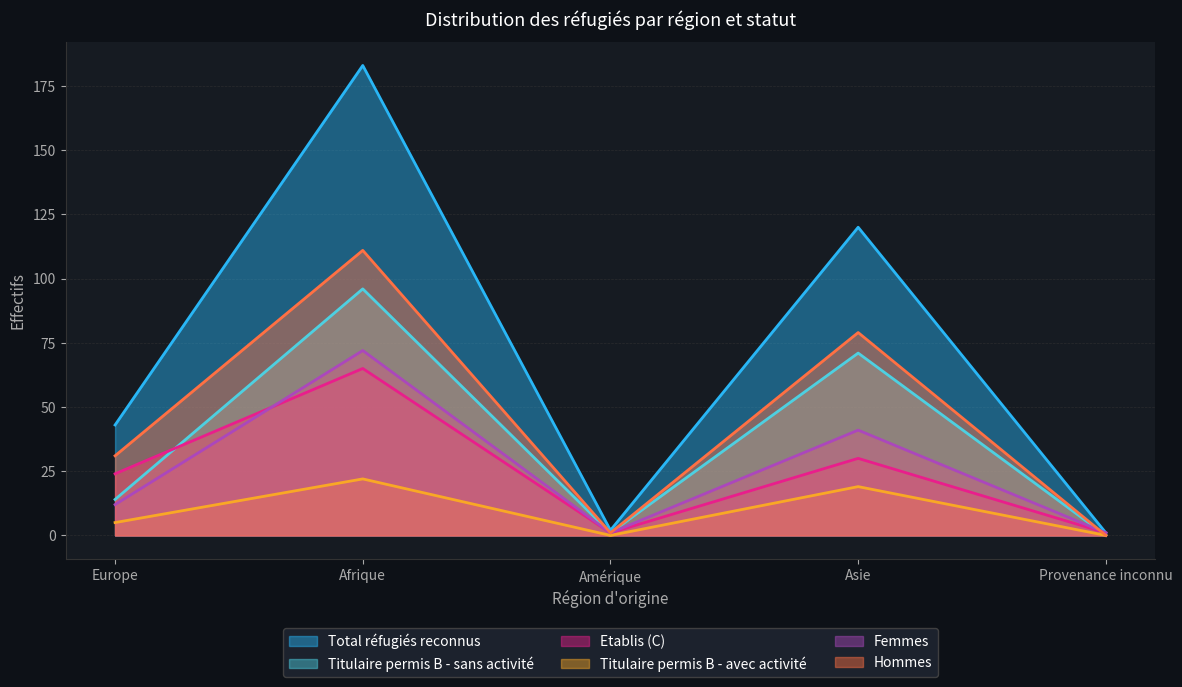

True or false: Hommes and Titulaire permis B - avec activité cross at least once.

False